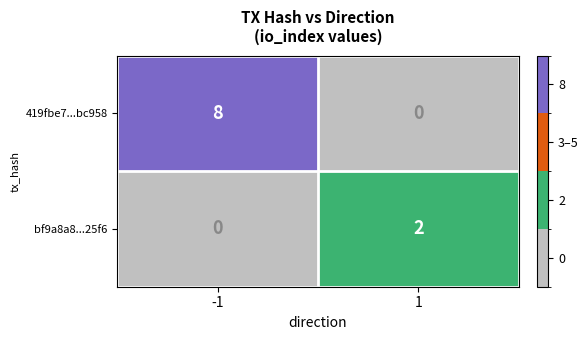

What is the sum of all 419fbe7...bc958 values?

8